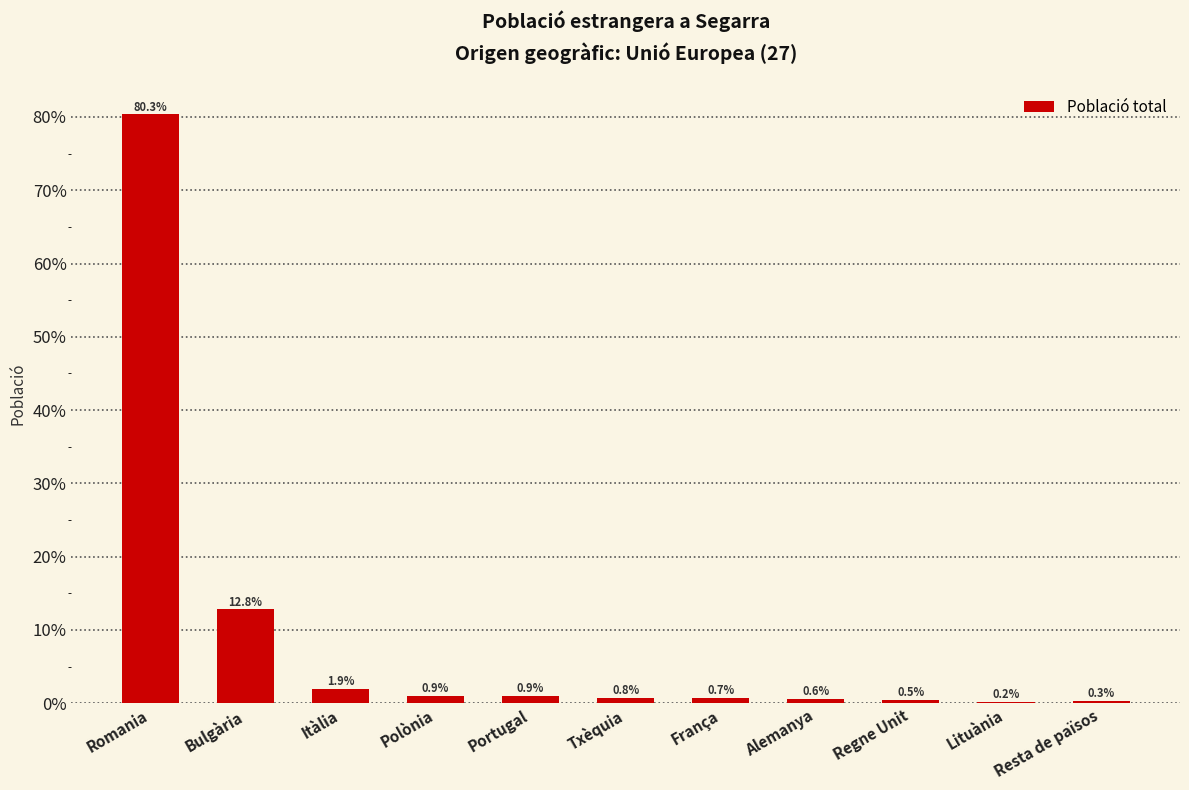

At which label is the value closest to 40?

Bulgària